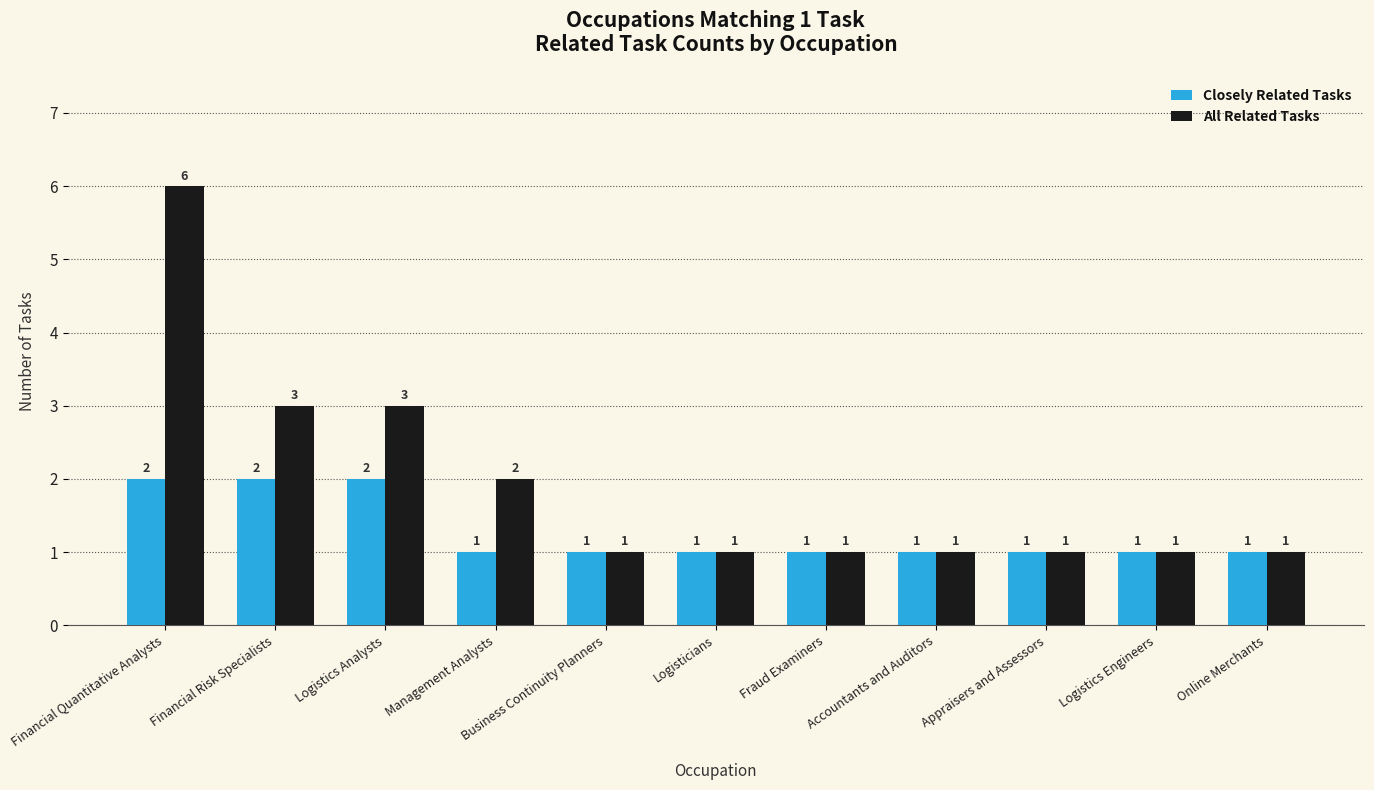

Between Logistics Analysts and Business Continuity Planners, which series saw the biggest shift?

All Related Tasks